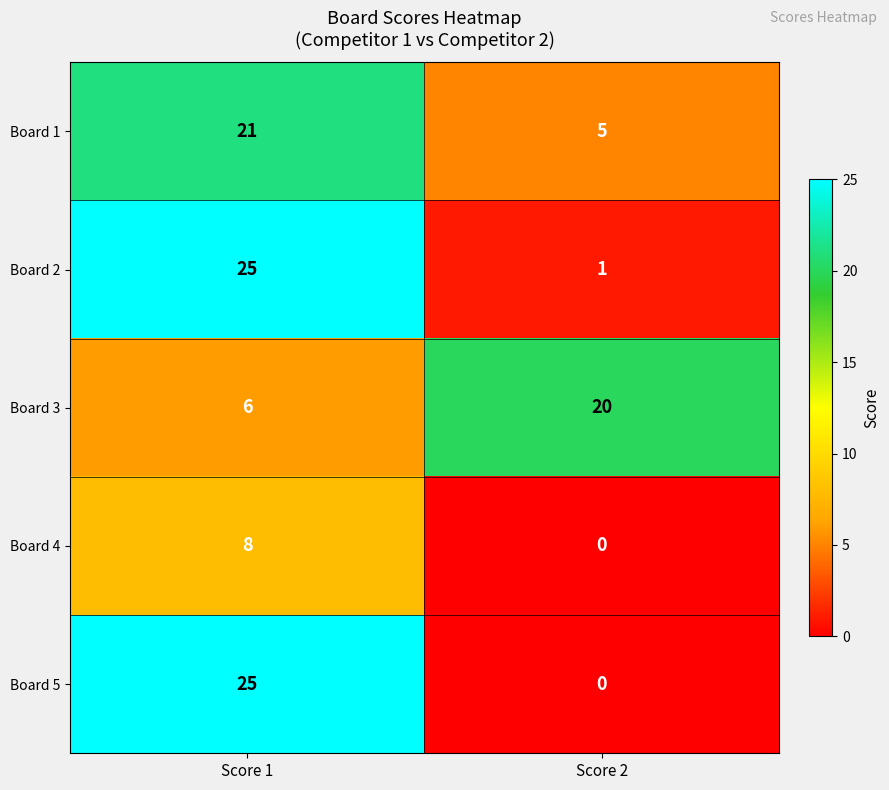

What is the sum of all Board 3 values?

26